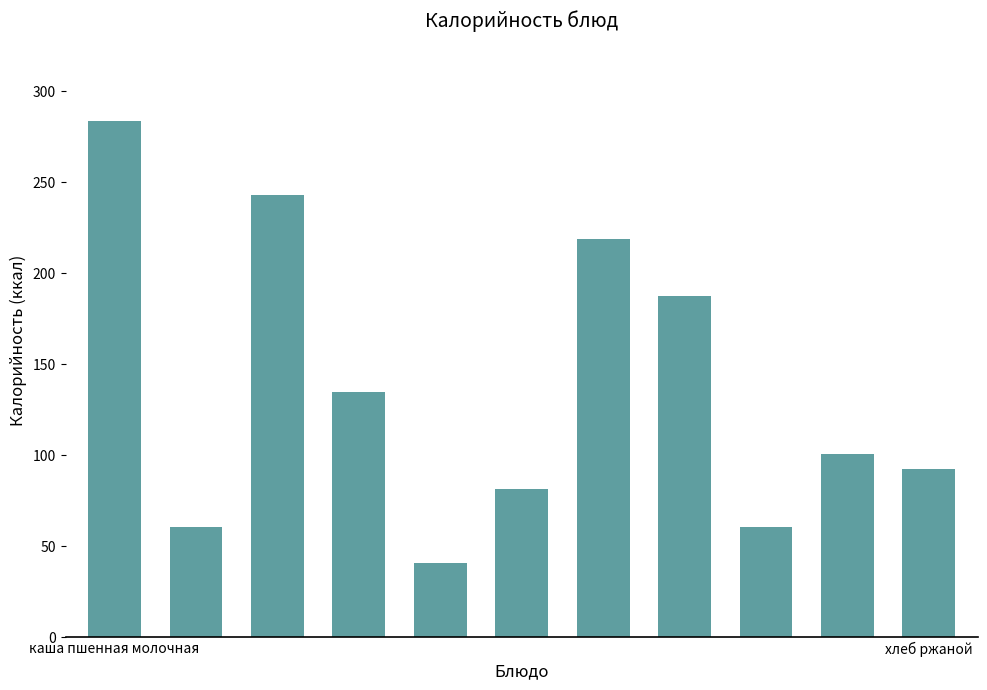

What is the value of the 6th bar from the left?

81.8